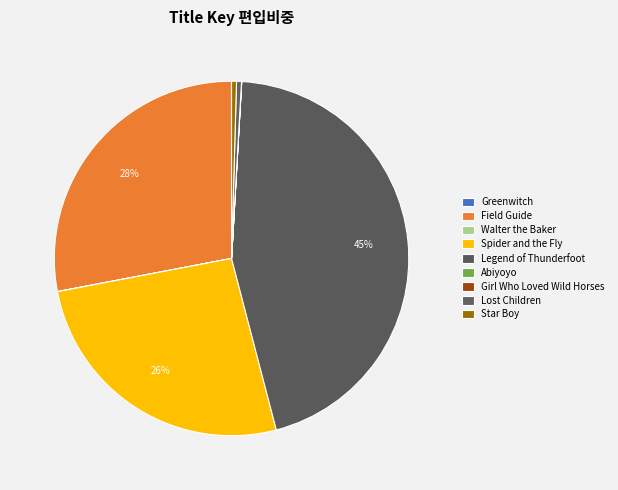

What percentage is NOT represented by Field Guide?

72.0%